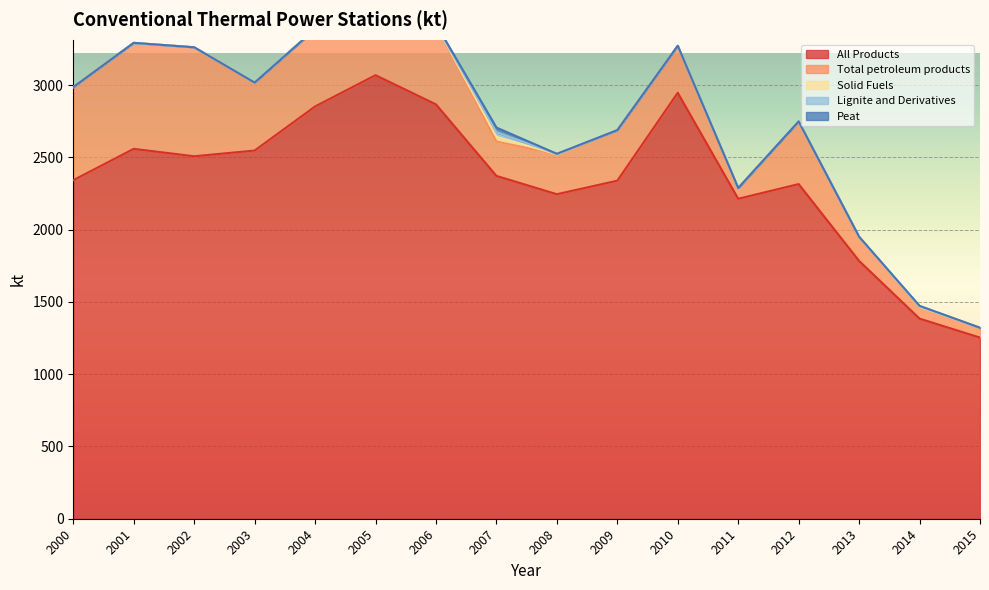

Reading left to right, extract all data points from this chart.

All Products: 2343.0	2559.8	2508.4	2548.0	2853.0	3069.4	2867.7	2372.5	2245.8	2339.4	2947.8	2214.2	2316.0	1784.2	1384.9	1253.6
Total petroleum products: 644.2	733.4	754.2	470.2	535.4	587.5	547.6	238.0	275.7	349.7	325.1	74.3	433.4	167.2	77.4	68.1
Solid Fuels: 0.0	0.0	0.0	0.0	0.0	0.0	2.6	32.2	1.3	0.0	0.0	0.0	0.0	0.0	3.7	0.0
Lignite and Derivatives: 0.0	0.0	0.0	0.0	0.0	0.0	2.6	32.2	1.3	0.0	0.0	0.0	0.0	0.0	3.7	0.0
Peat: 0.0	0.0	0.0	0.0	0.0	0.0	2.6	32.2	1.3	0.0	0.0	0.0	0.0	0.0	3.7	0.0